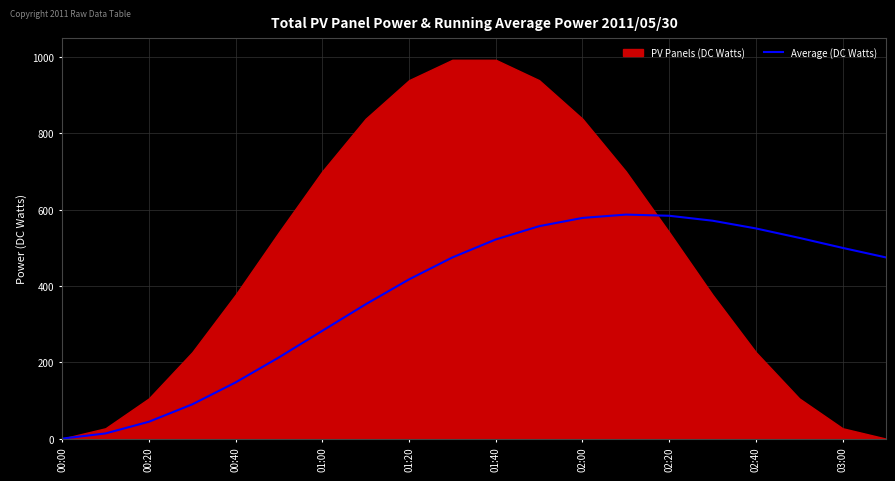

True or false: Average (DC Watts) has a value of 578.0 at 02:00.

True